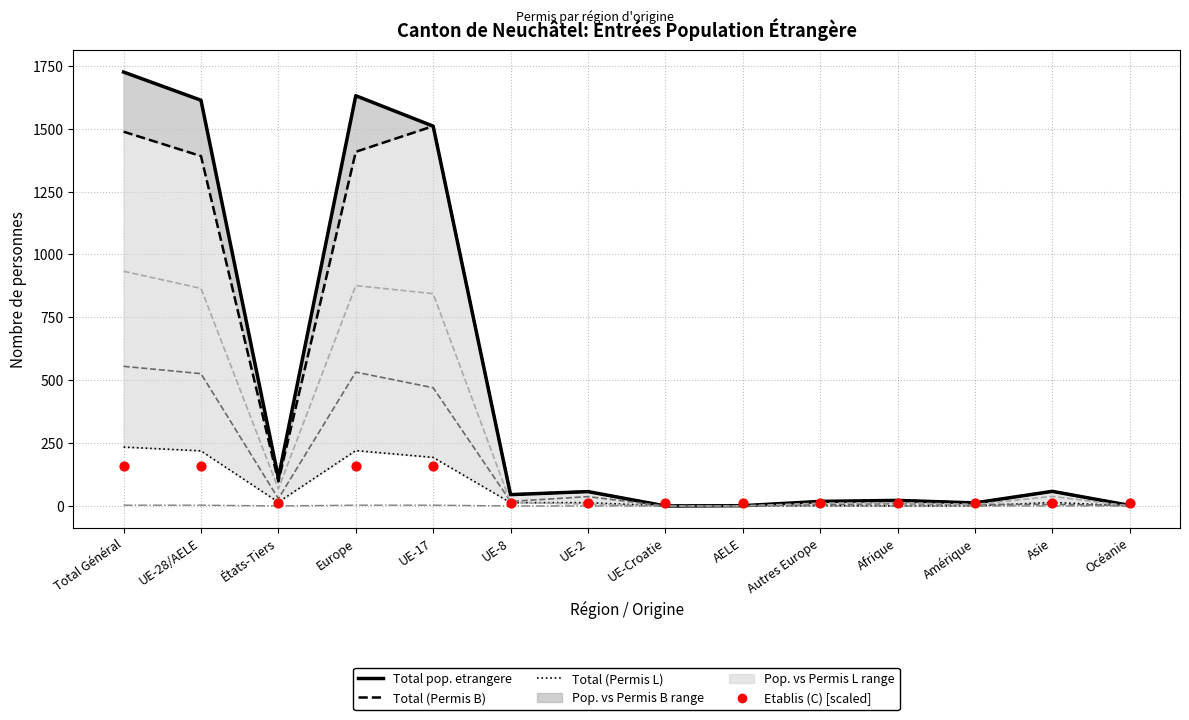

Which series has the largest total across all categories?

Total pop. etrangere